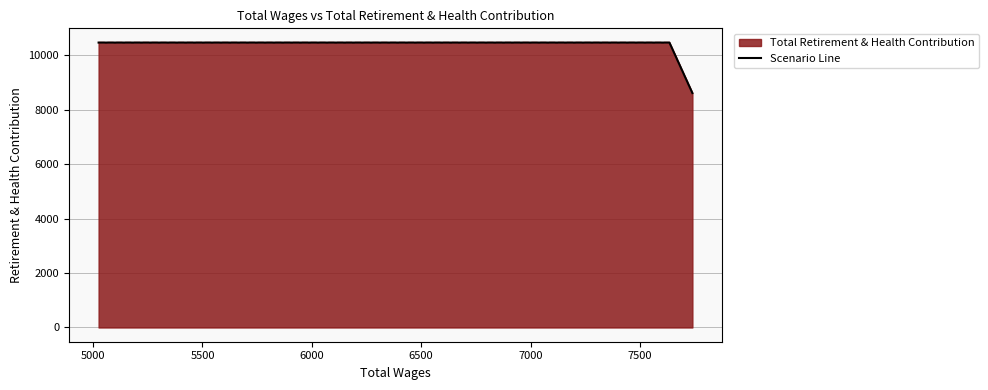

What is the sum of all values?

46736